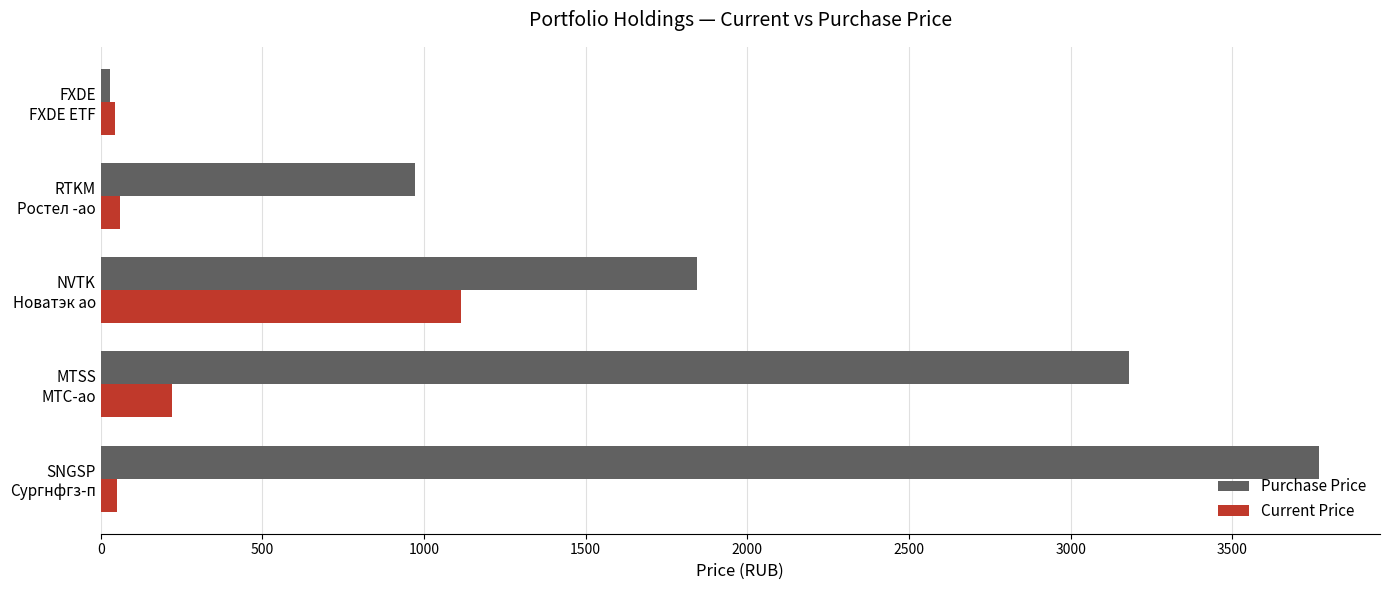

What is the difference between the maximum and minimum values in the Current Price series?

1070.2